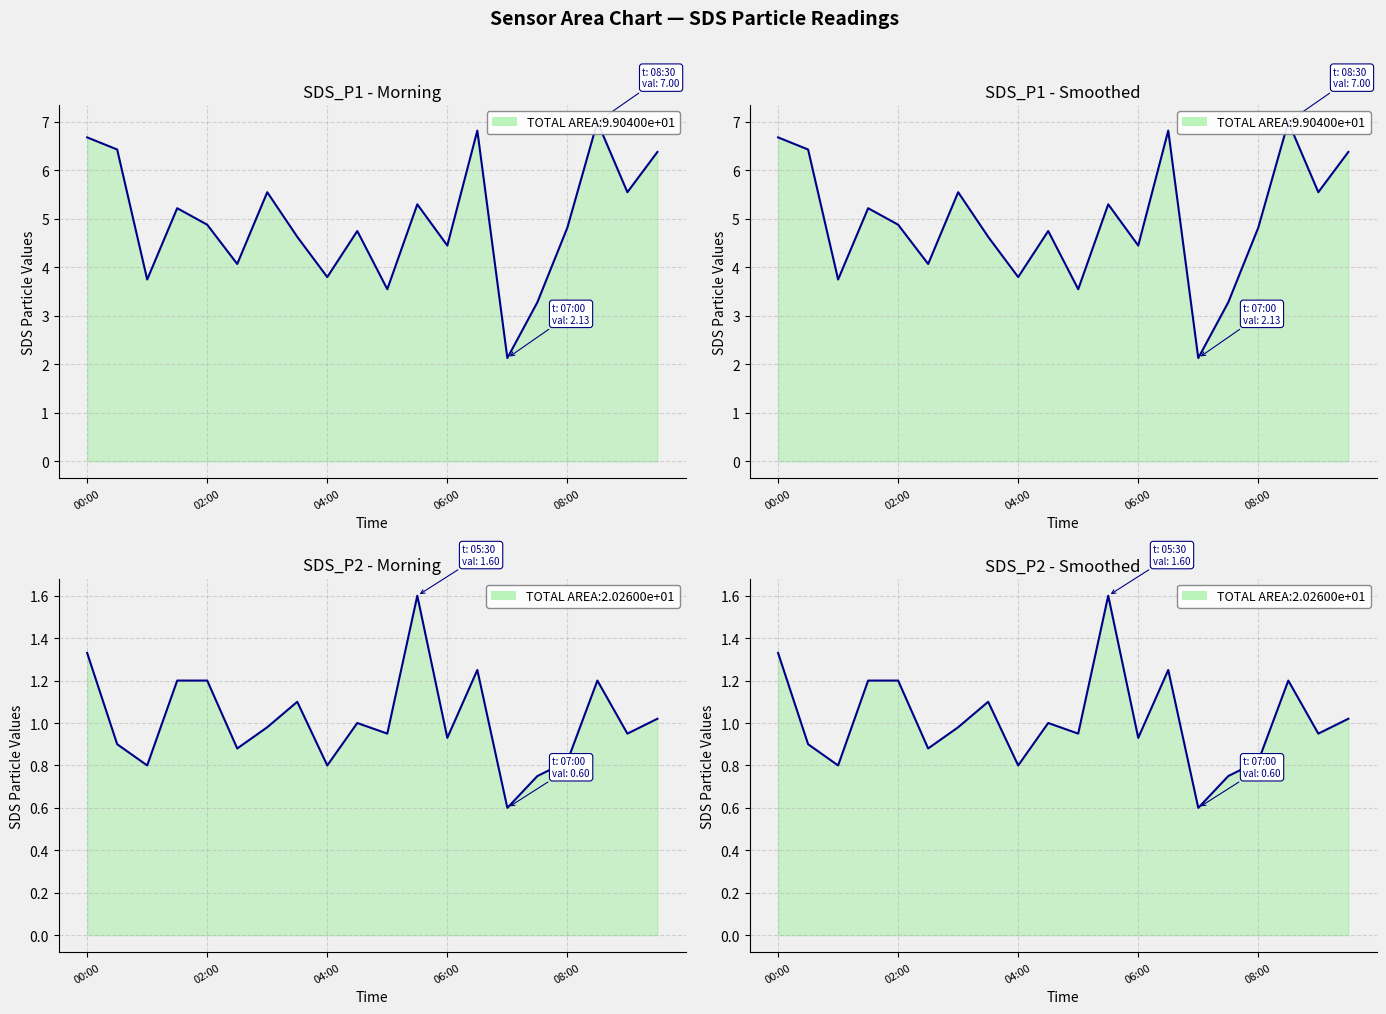

What is the difference between the maximum and minimum values in the SDS_P2 line series?

1.0